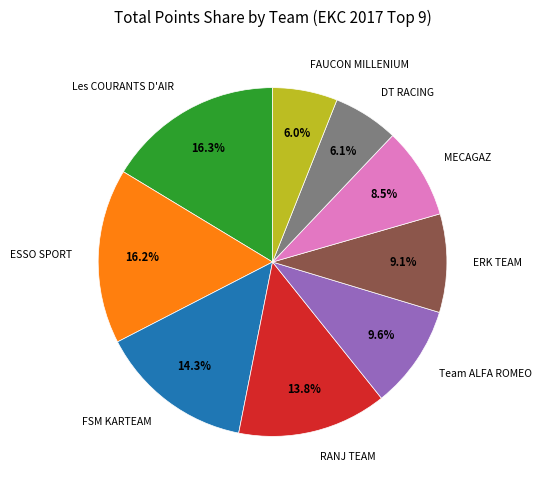

Does any single category account for the majority?

No